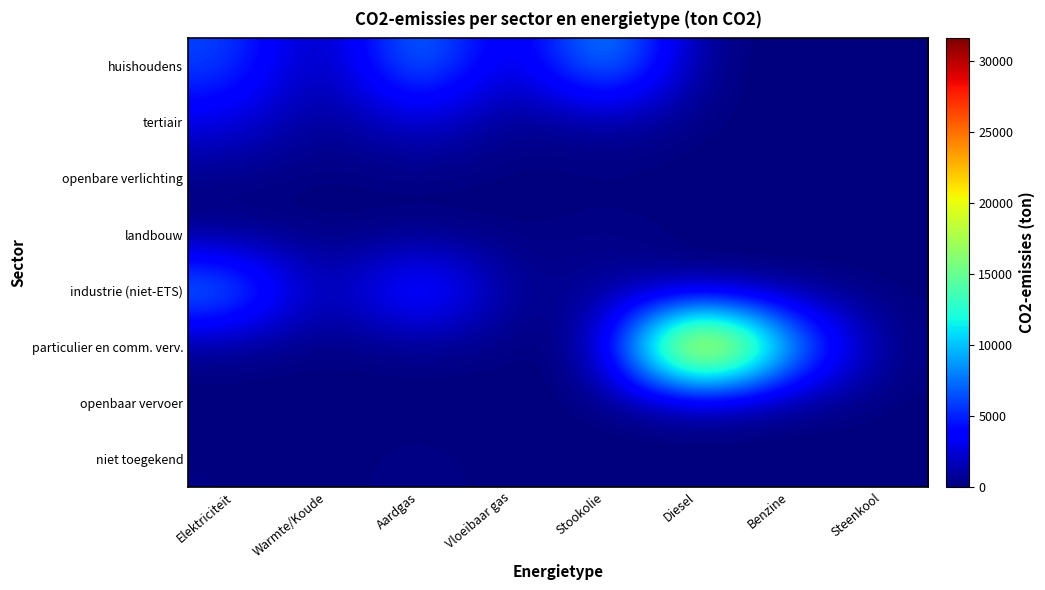

What is the maximum value shown in the chart?

31566.9